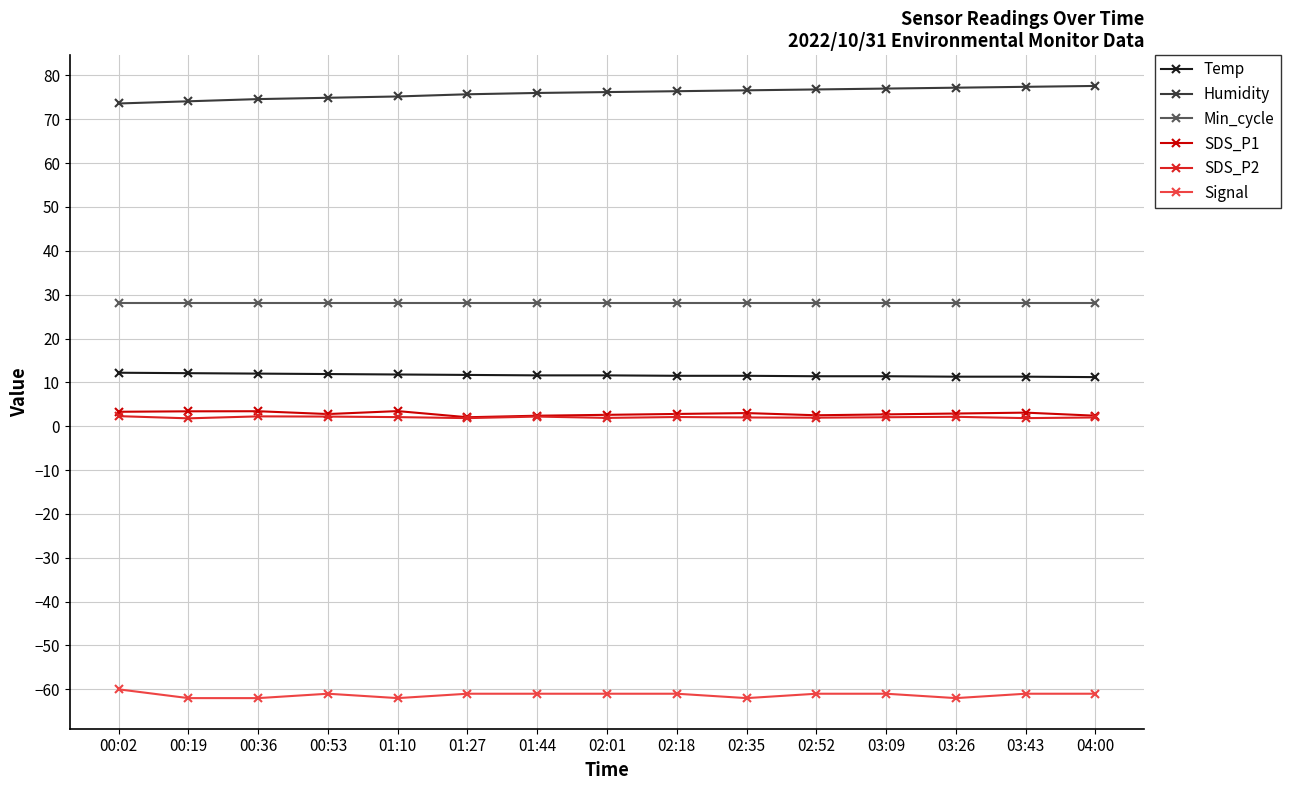

Is the value of Humidity at 00:02 greater than the value of Temp at 02:52?

Yes